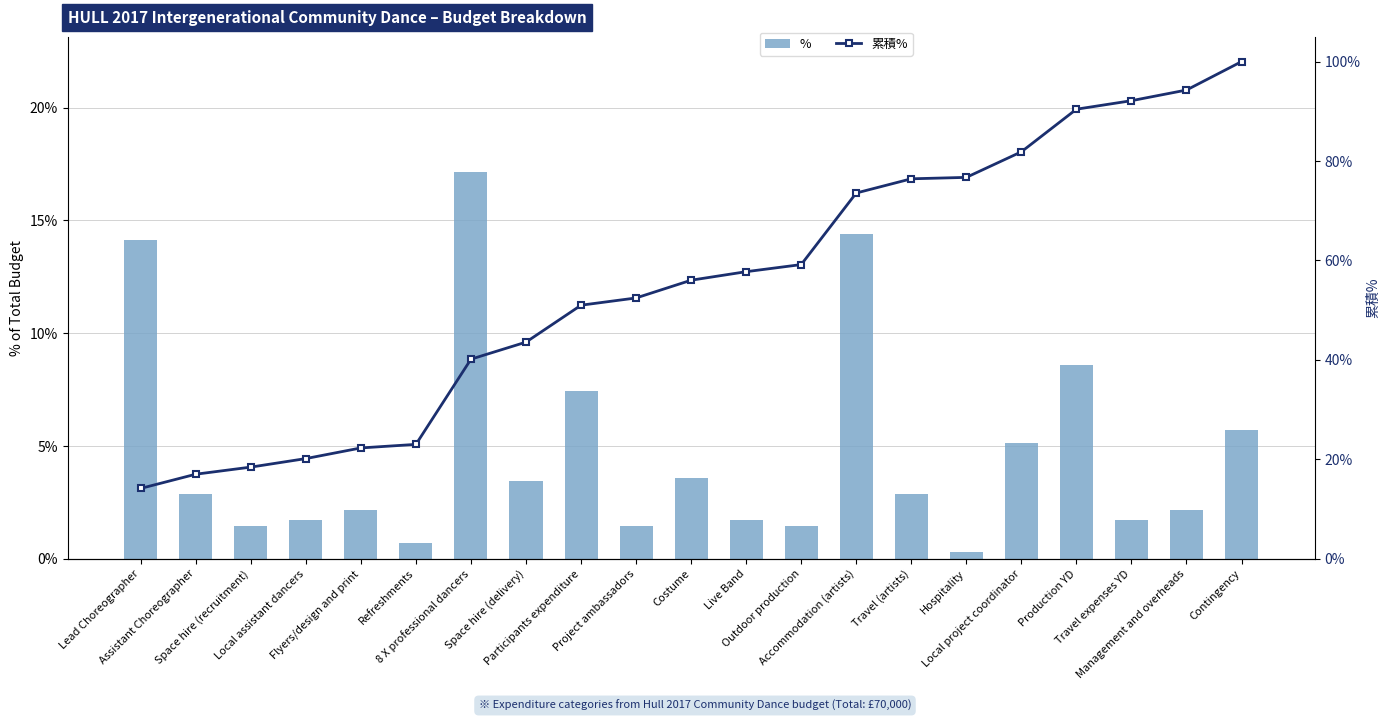

What is the average value of the % series?

4.8